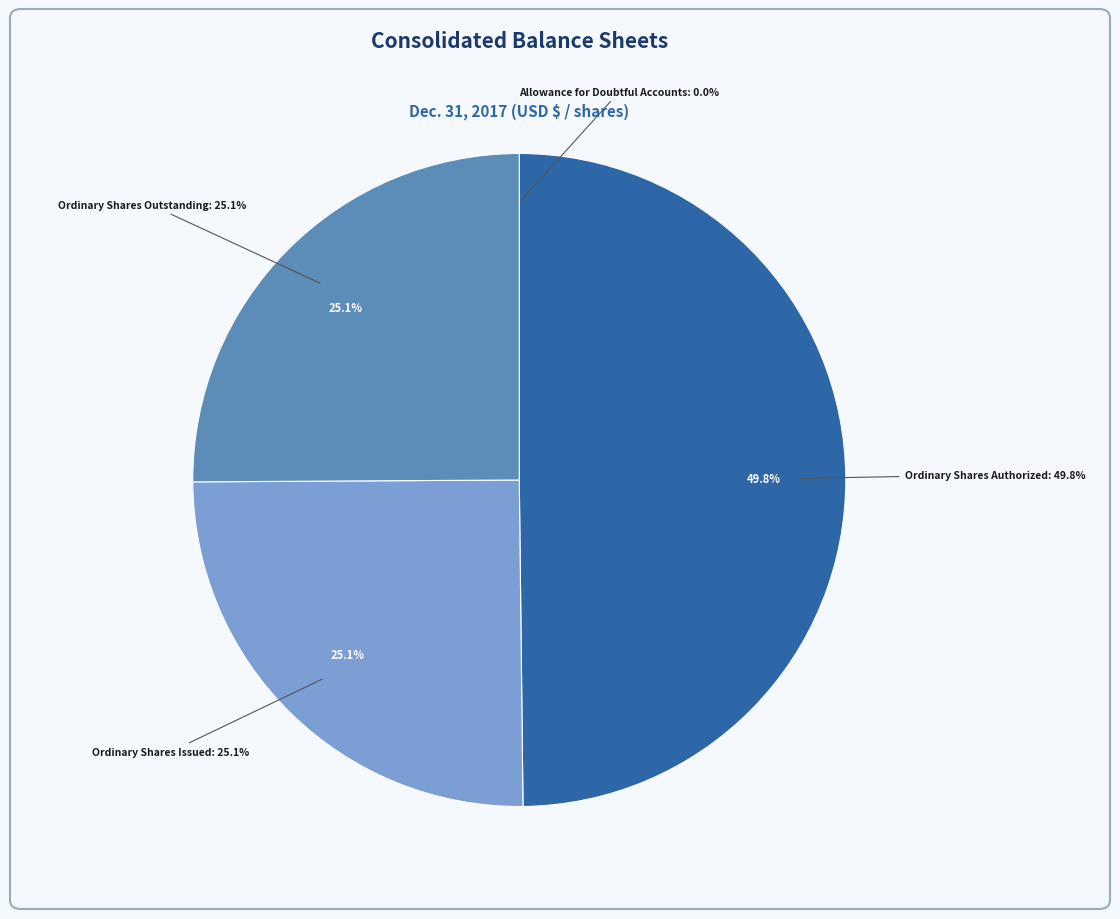

Which has a higher value, Allowance for Doubtful Accounts or Ordinary Shares Authorized?

Ordinary Shares Authorized